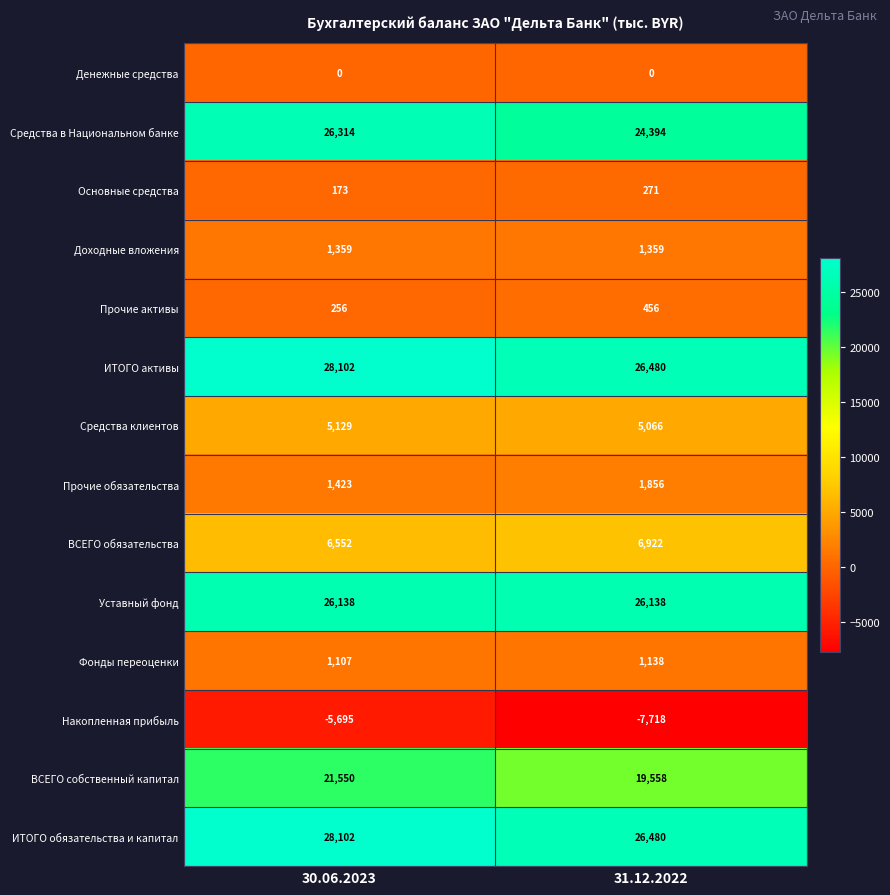

What is the sum of all Прочие обязательства values?

3279